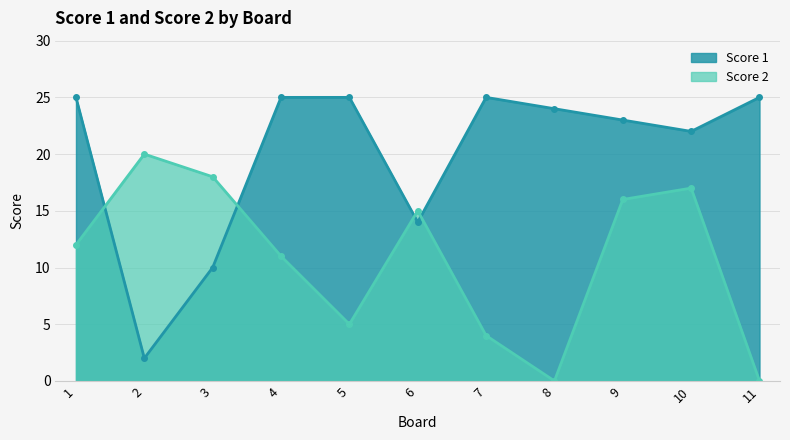

Which series has the largest range (max minus min)?

Score 1